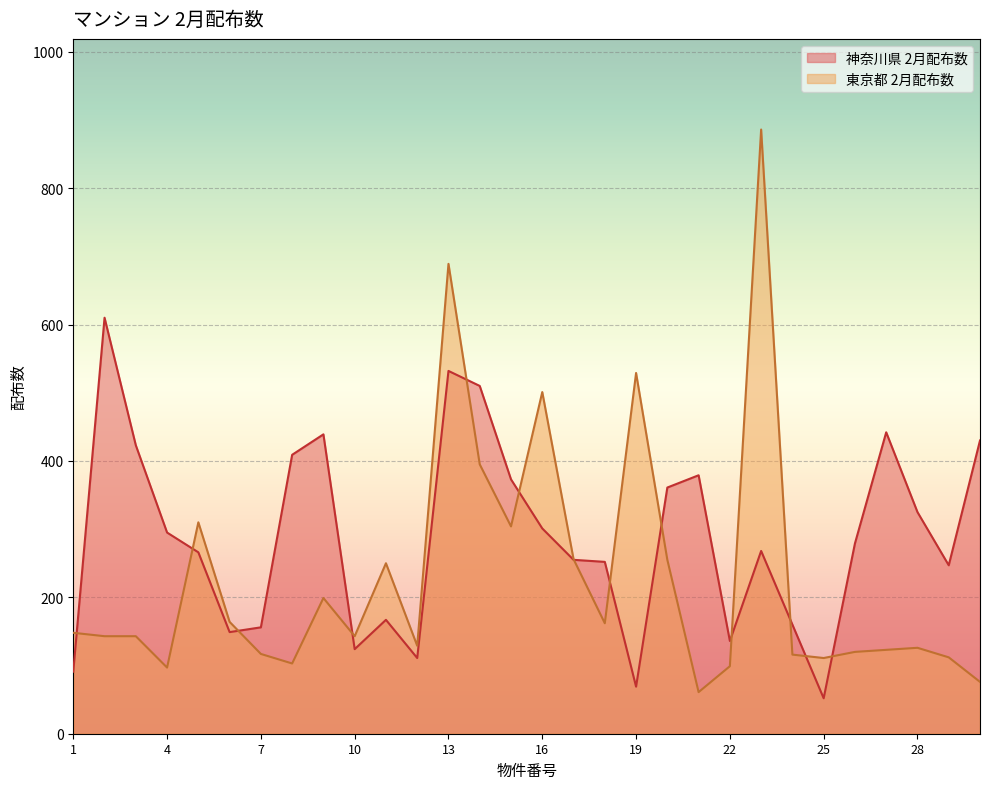

Rank the series at 8 from highest to lowest value.

神奈川県 2月配布数, 東京都 2月配布数